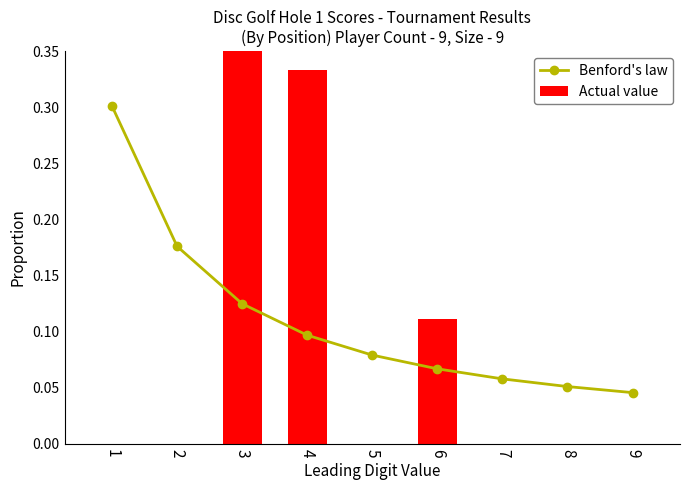

Count the number of categories in the chart.

9